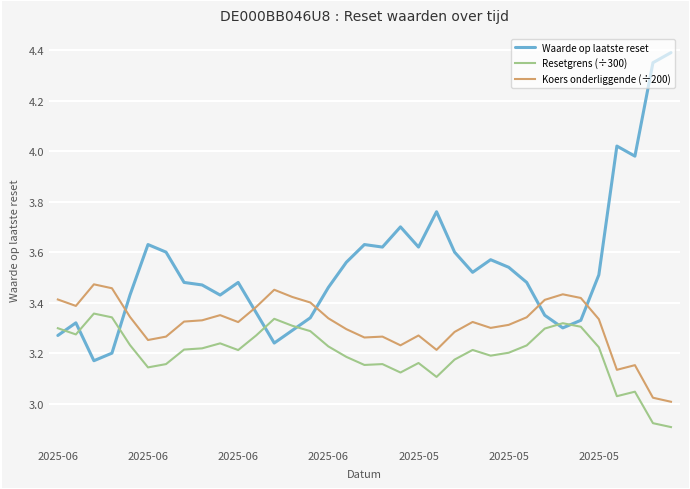

What is the maximum value for Waarde op laatste reset?

4.4